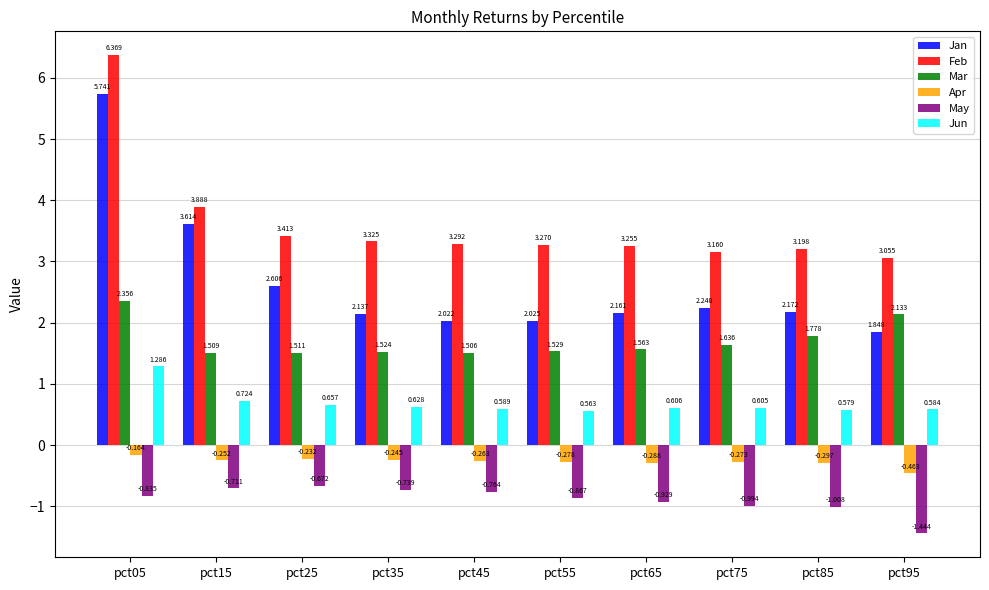

True or false: Mar has a value of 2.6 at pct45.

False